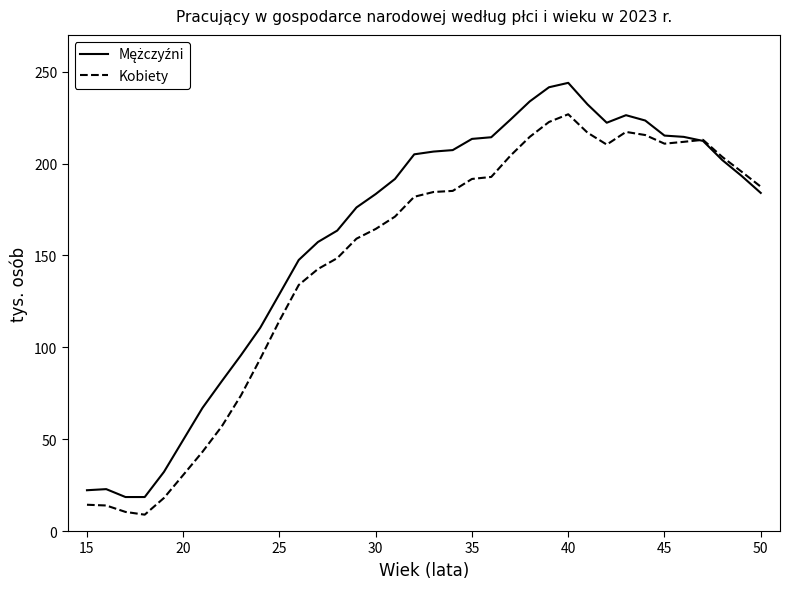

Is this an area chart (filled region under the line)?

No